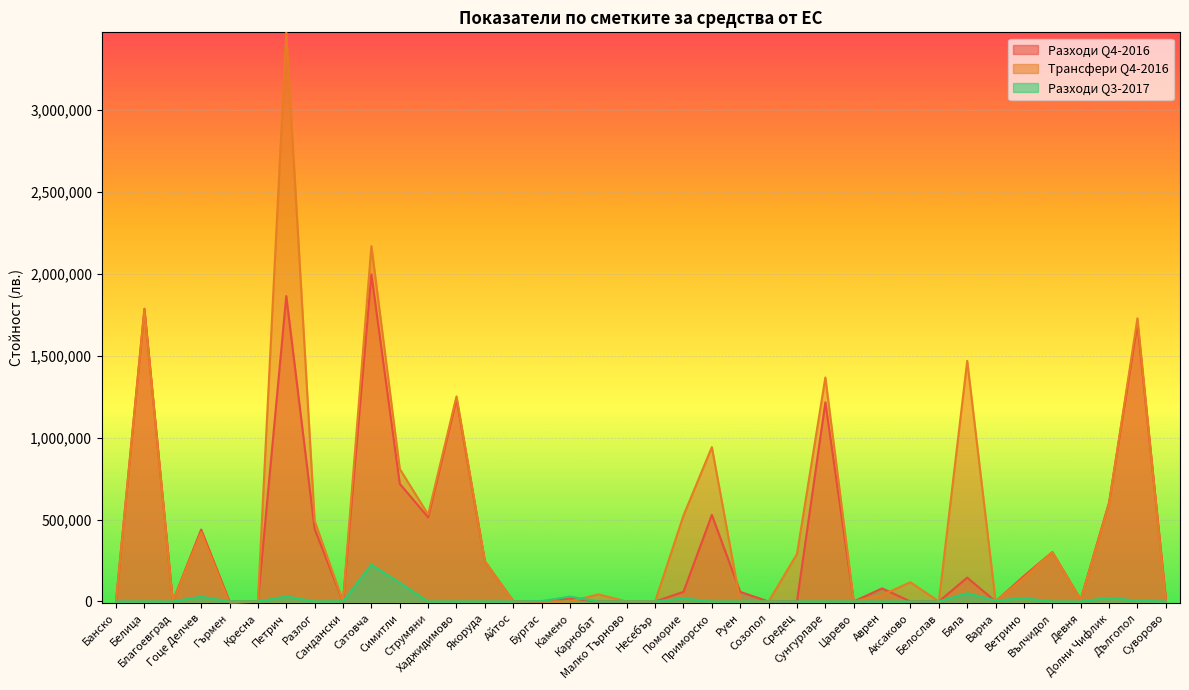

Read the Разходи Q3-2017 value at Дългопол.

4501